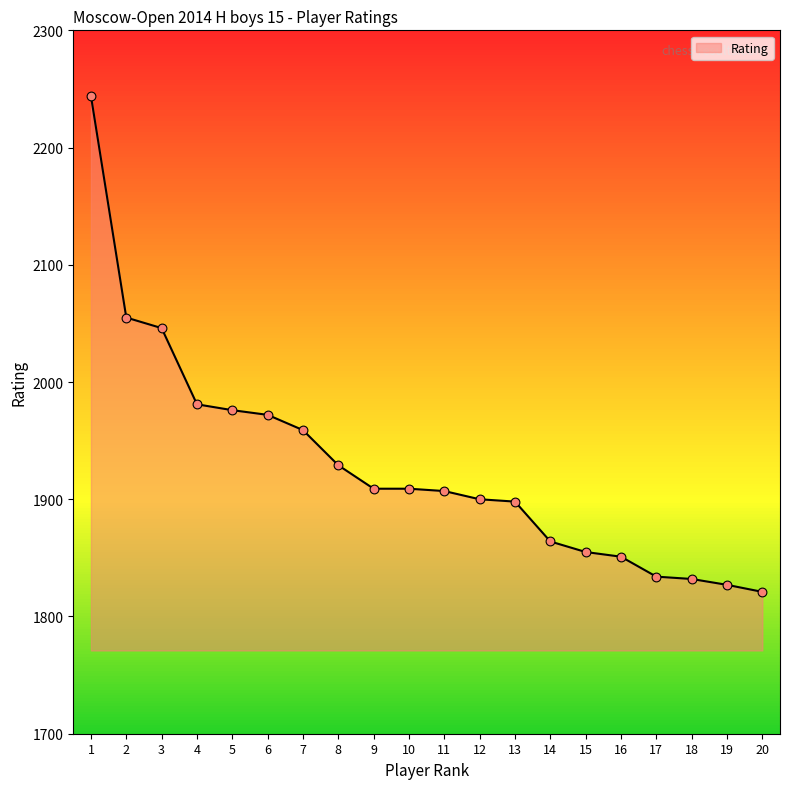

What is the ratio of the value at 10 to the value at 17?

1.0